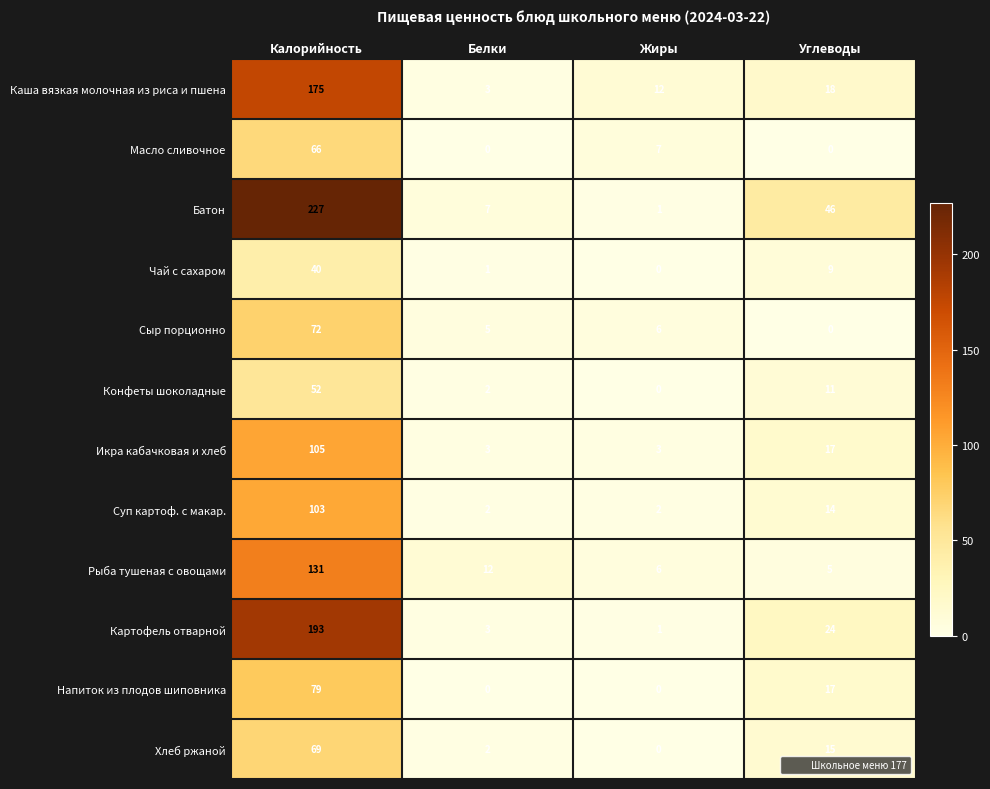

What is the sum of the Сыр порционно values at Жиры and Белки?

11